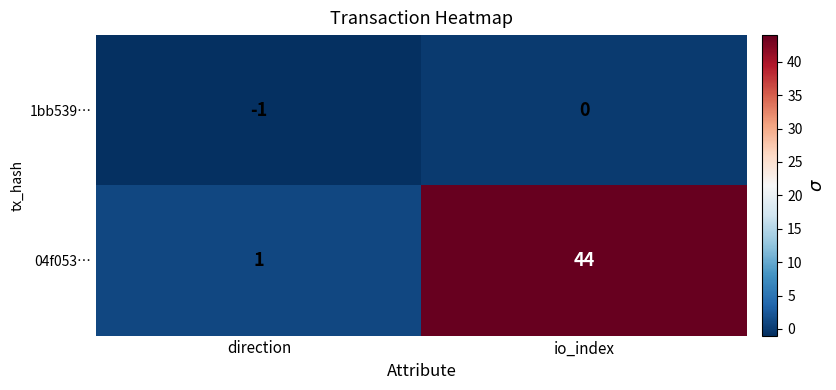

The 1bb539… series shows 0 at io_index. True or false?

True